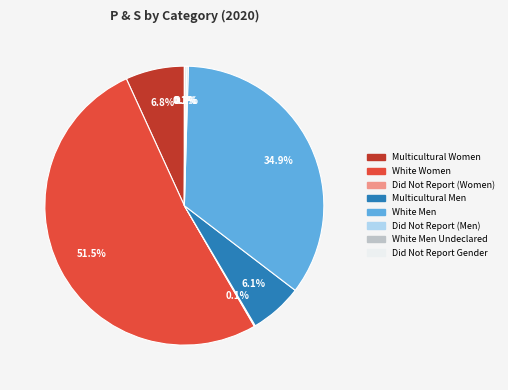

Approximately how many times larger is the value at Multicultural Men compared to Multicultural Women?

0.9